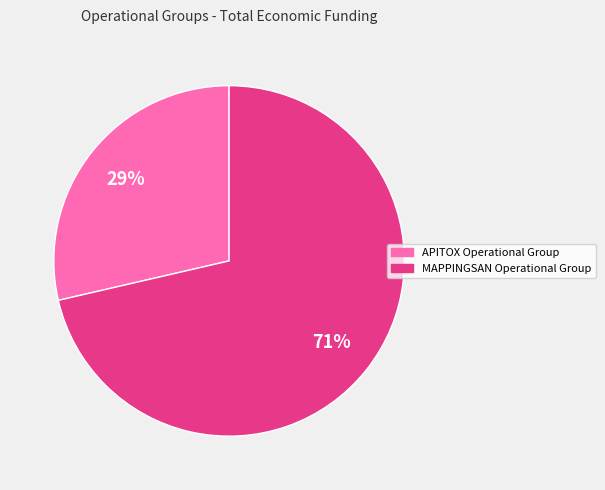

To the nearest percent, what is the average slice percentage?

50%